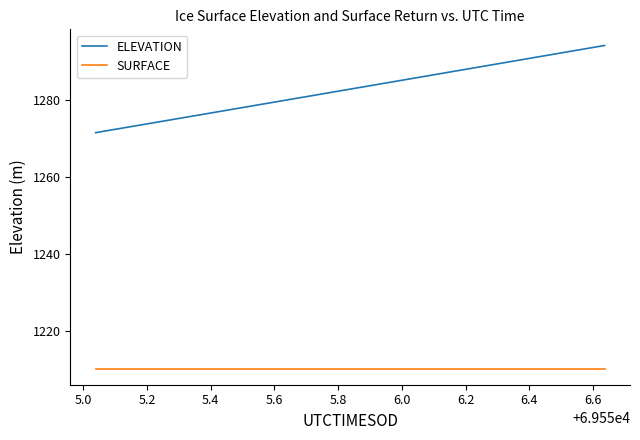

Which series has the largest total across all categories?

ELEVATION